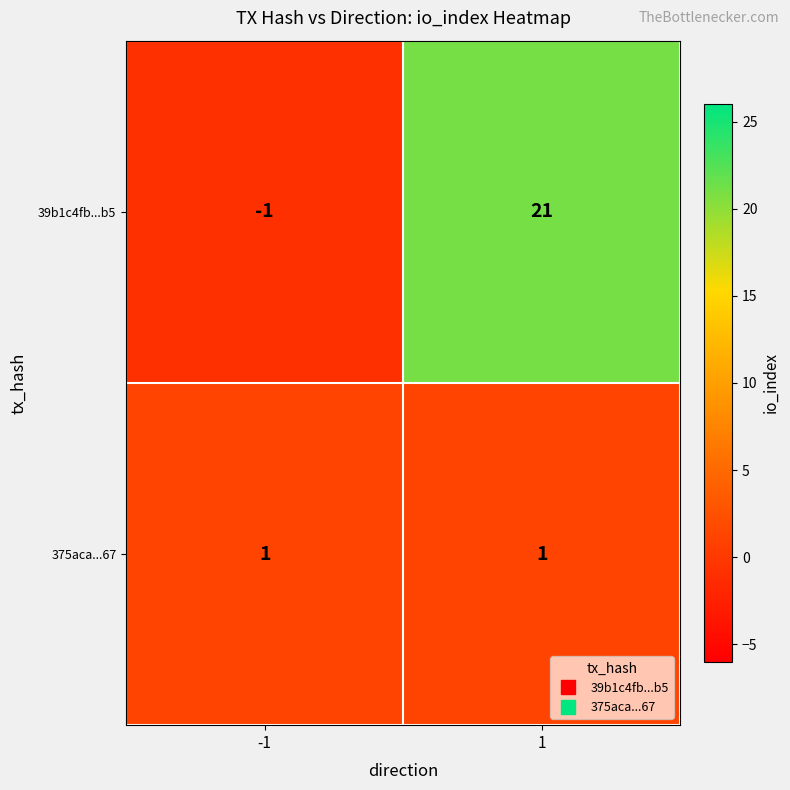

What is the total value across all series at 1?

22